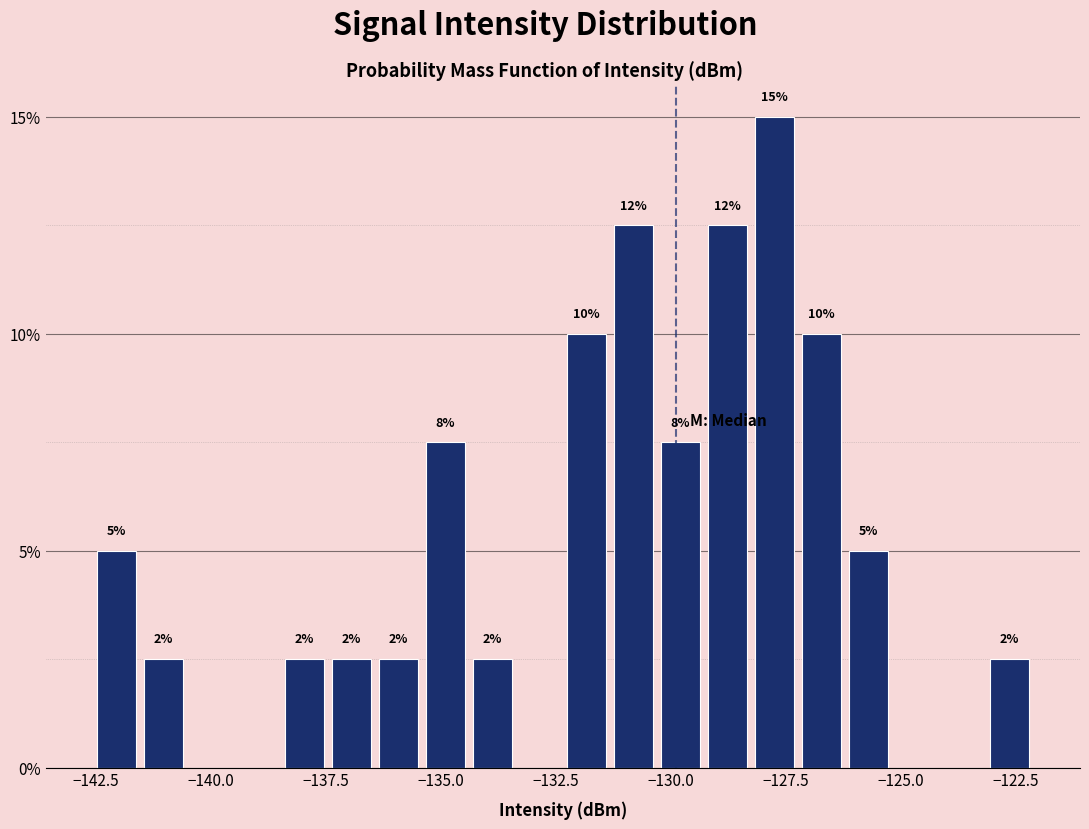

Read against the x-axis, roughly where is the centre of the tallest bar?

-127.5